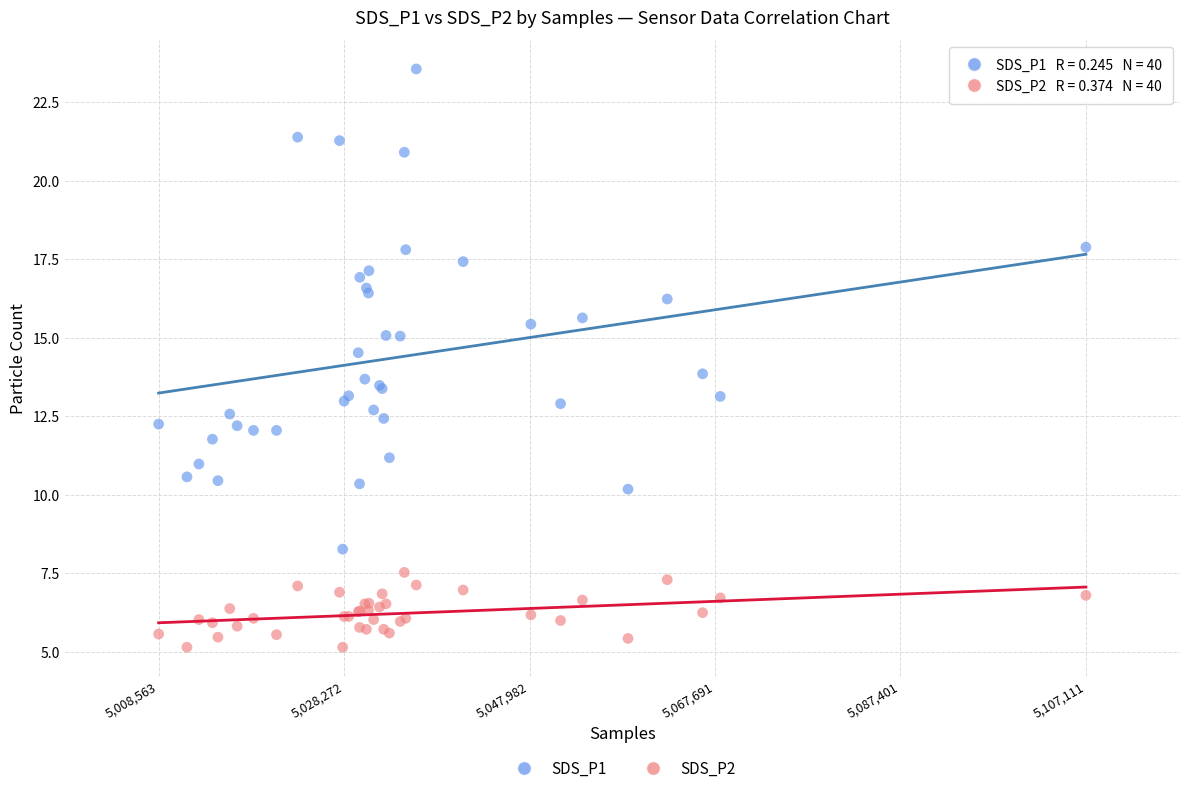

Which series reaches the minimum Y coordinate?

SDS_P2